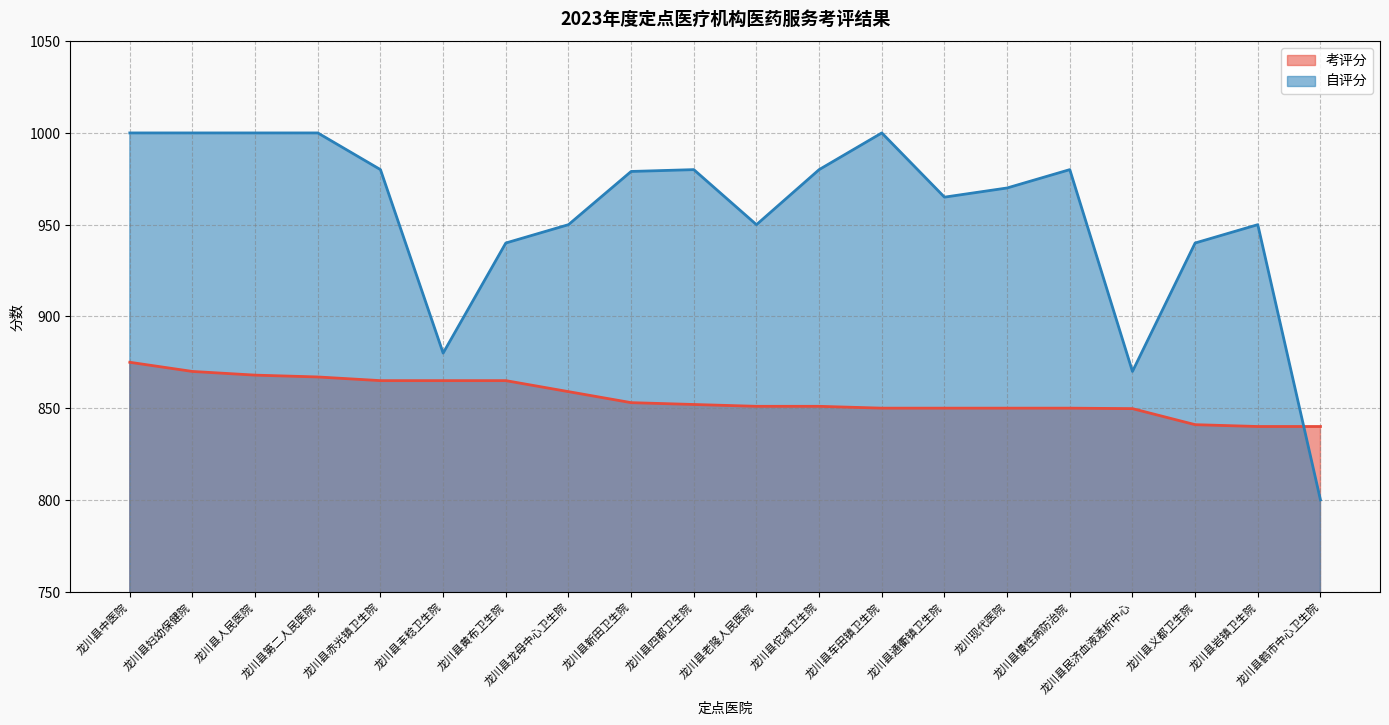

List the series in order of their overall mean, highest first.

自评分, 考评分